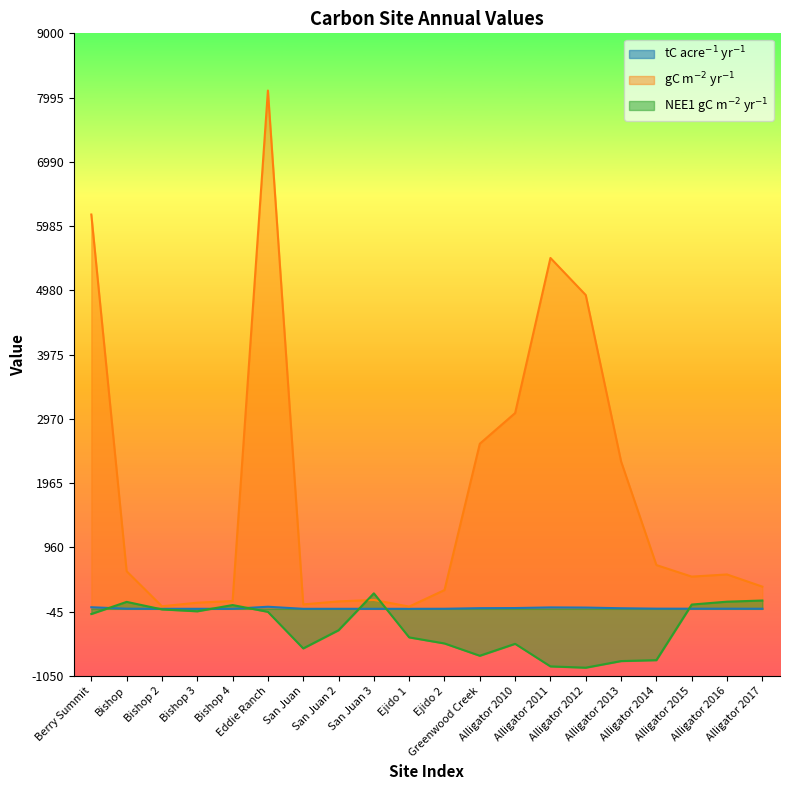

In NEE1 gC m-2 yr-1, how many points are lower than both neighbors (excluding endpoints)?

4